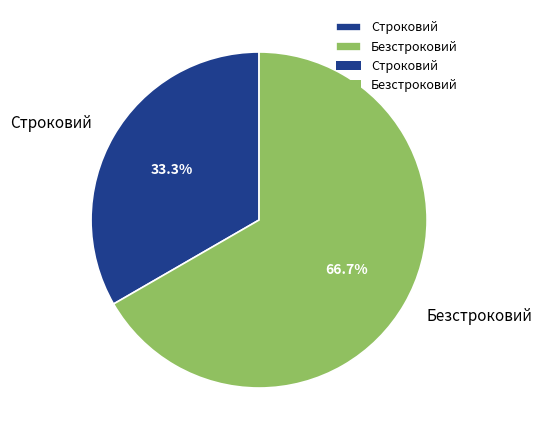

Count the number of slices in the pie.

2